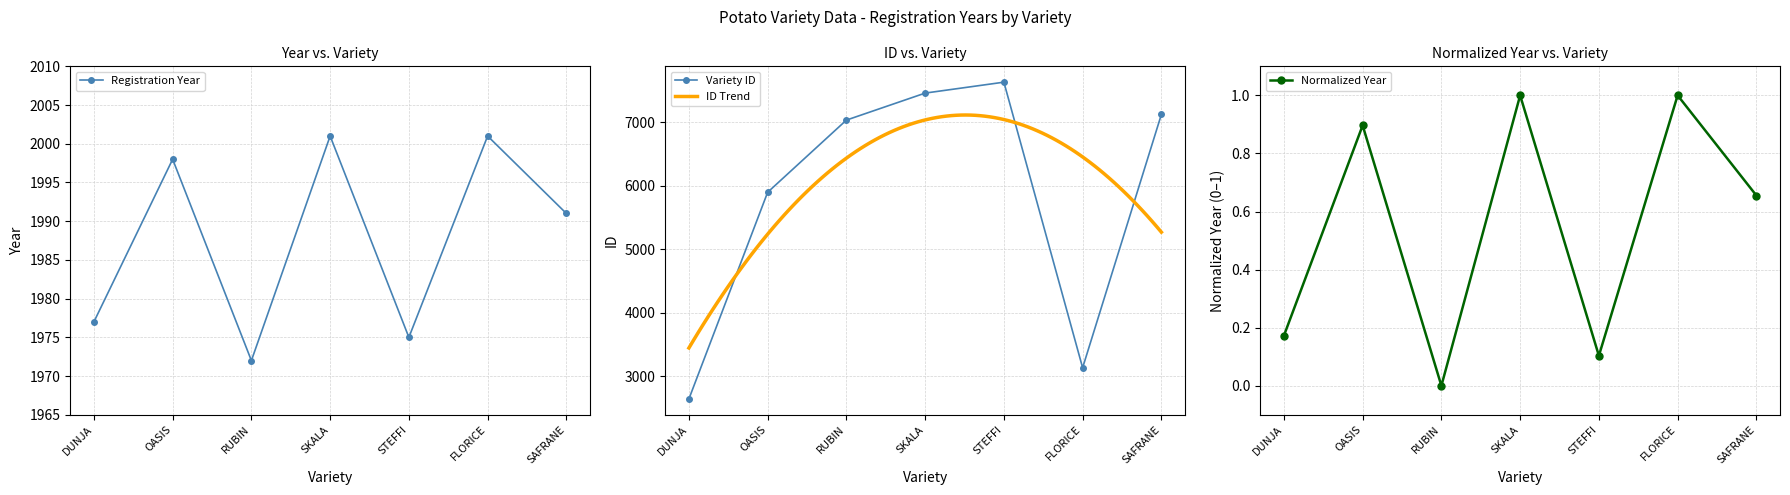

Count the number of values greater than 1991.

3